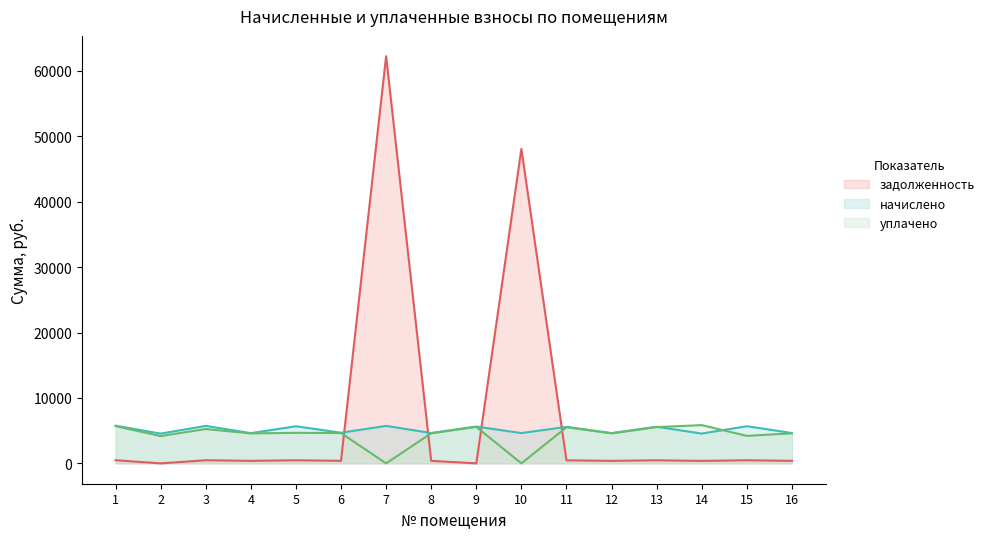

What are all the series names shown in the legend?

задолженность, начислено, уплачено